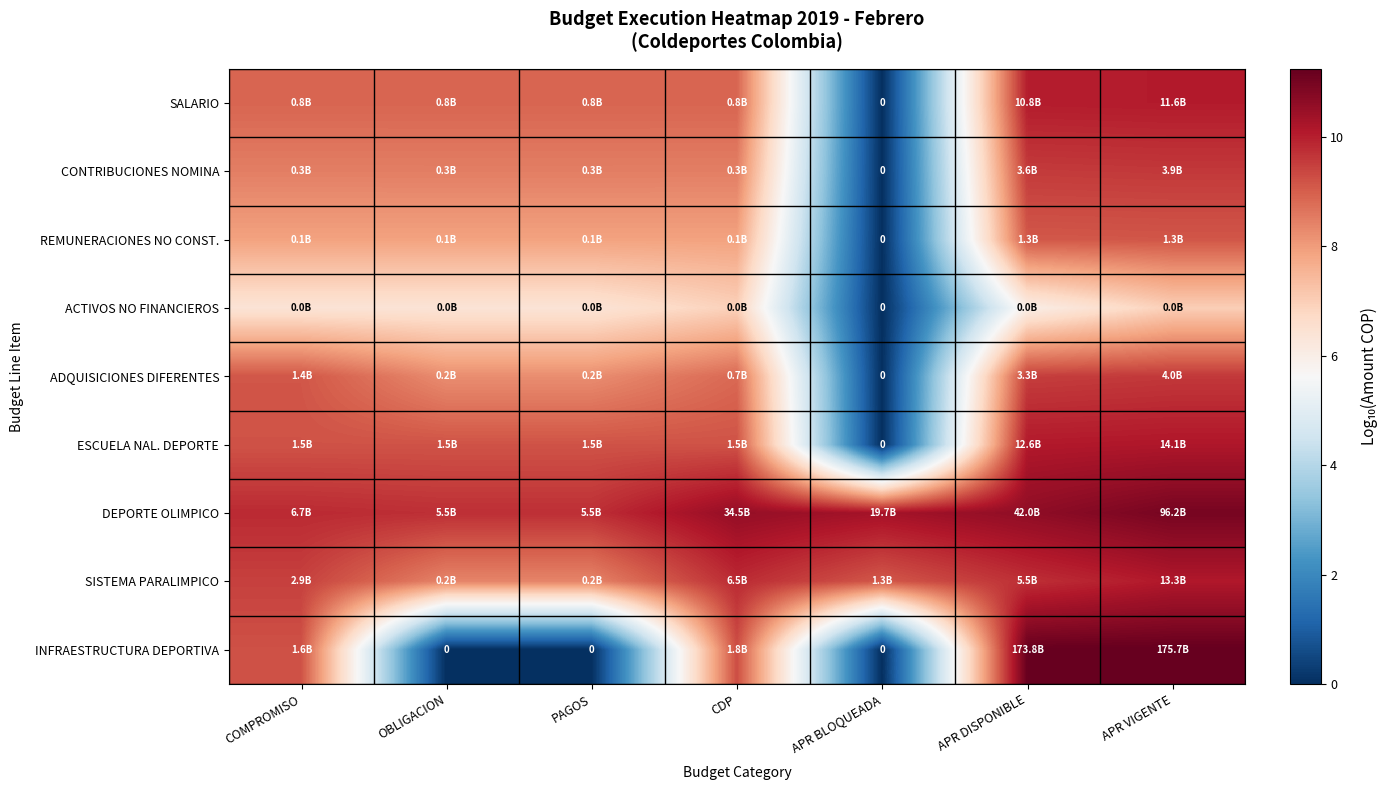

At how many categories does at least one series exceed 3?

7